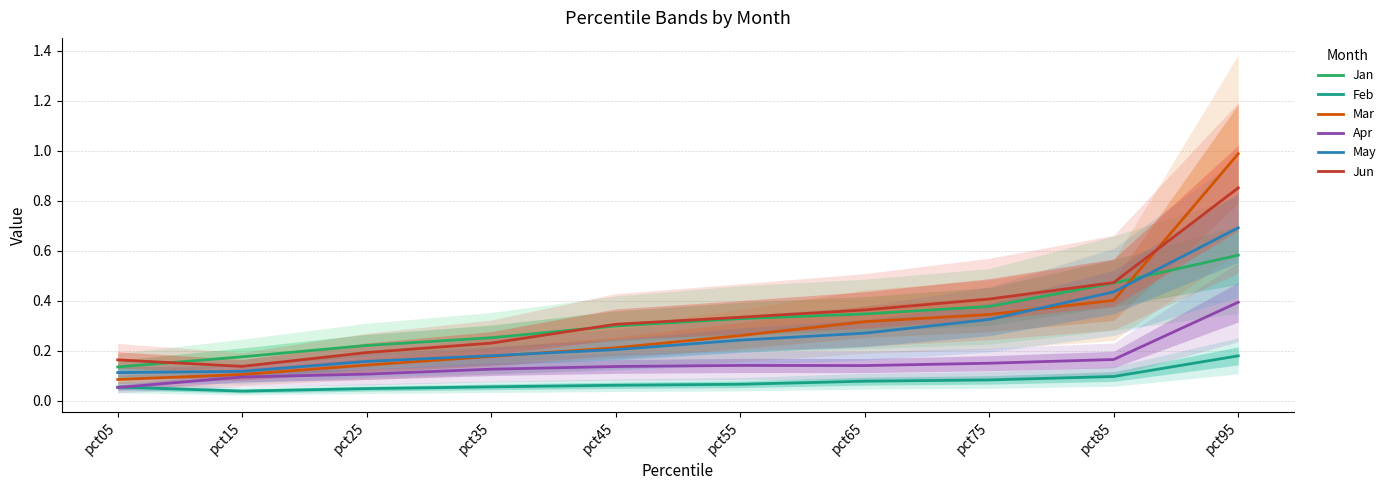

True or false: Apr has more than 1 interior local peaks.

False